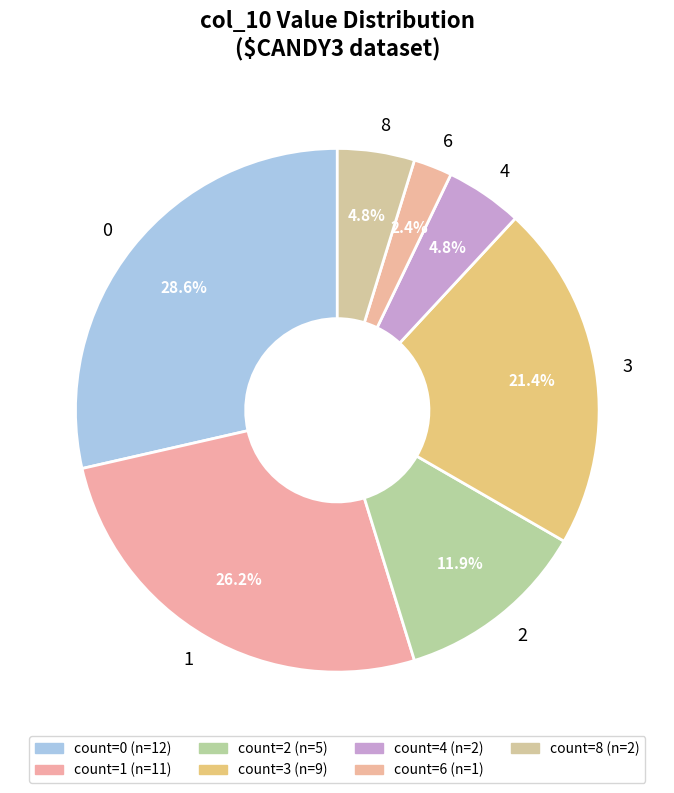

How much of the chart is everything except 0?

71.4%